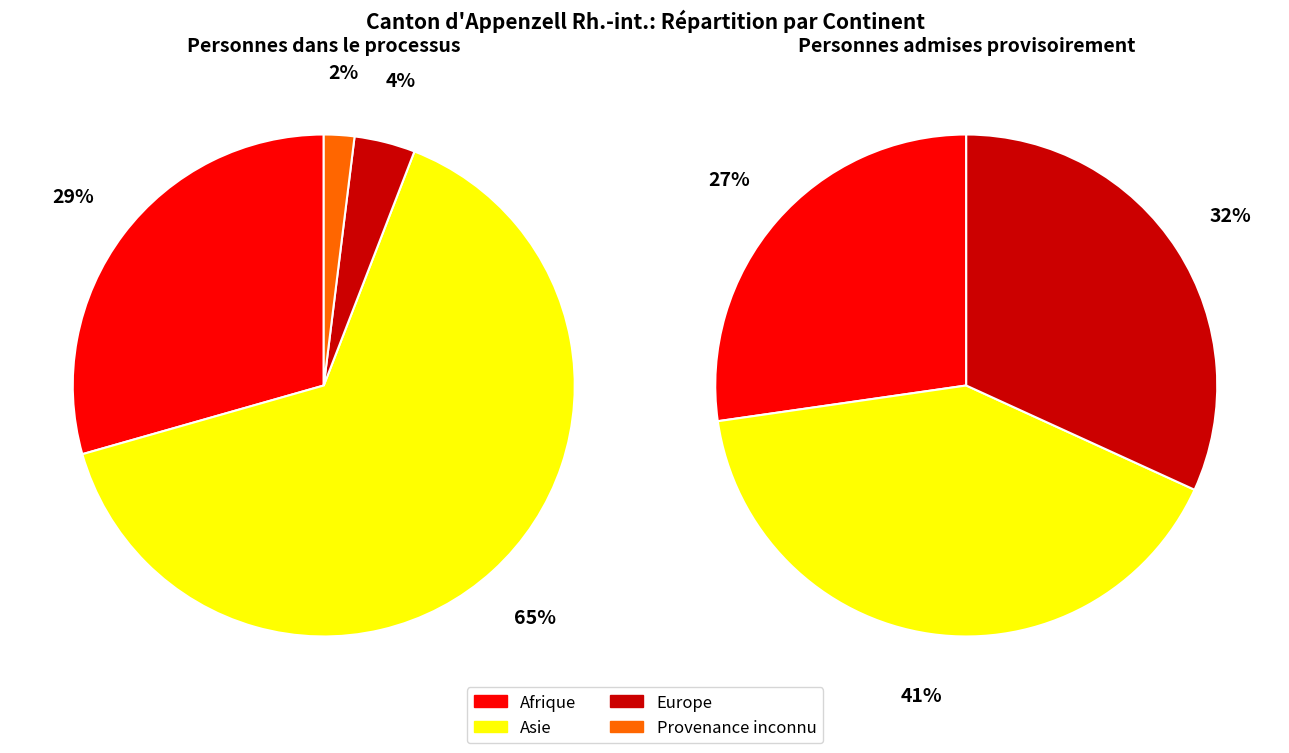

What percentage is NOT represented by Amérique?

100.0%